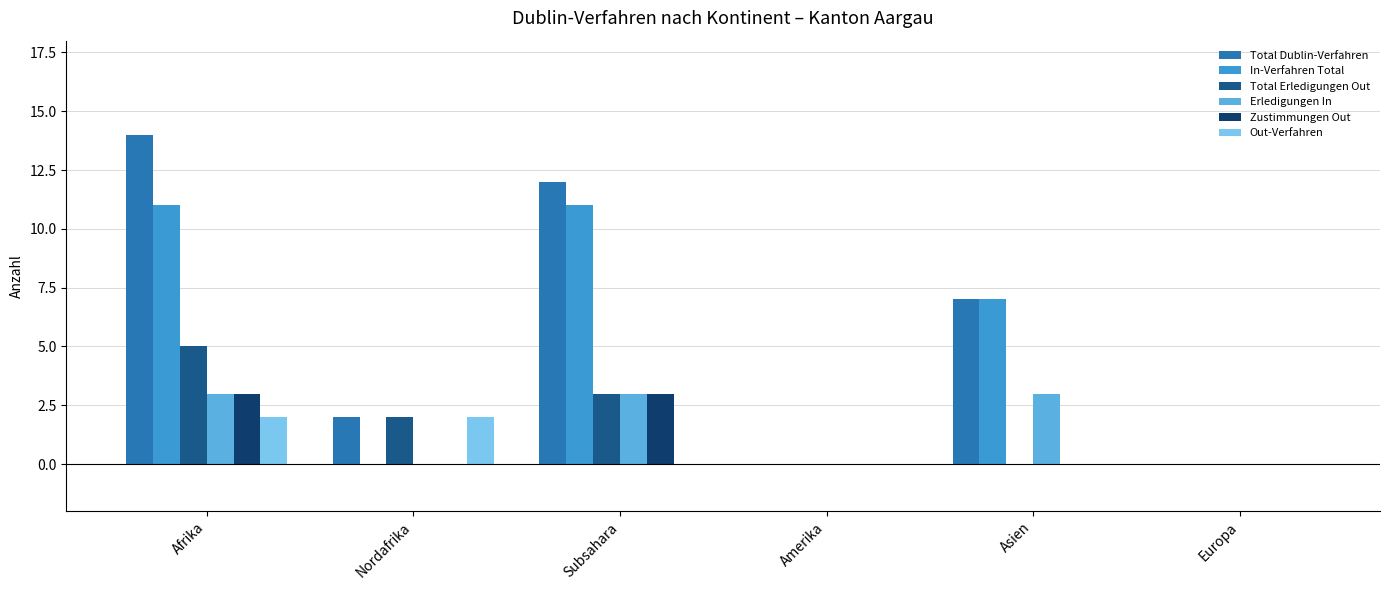

Is it true that Out-Verfahren equals 0 at Subsahara?

True